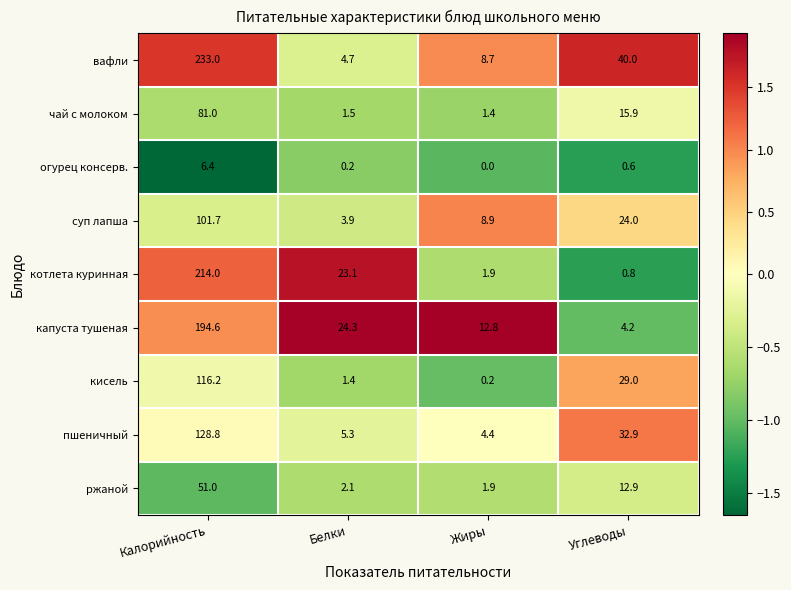

What is the sum of all огурец консерв. values?

7.2